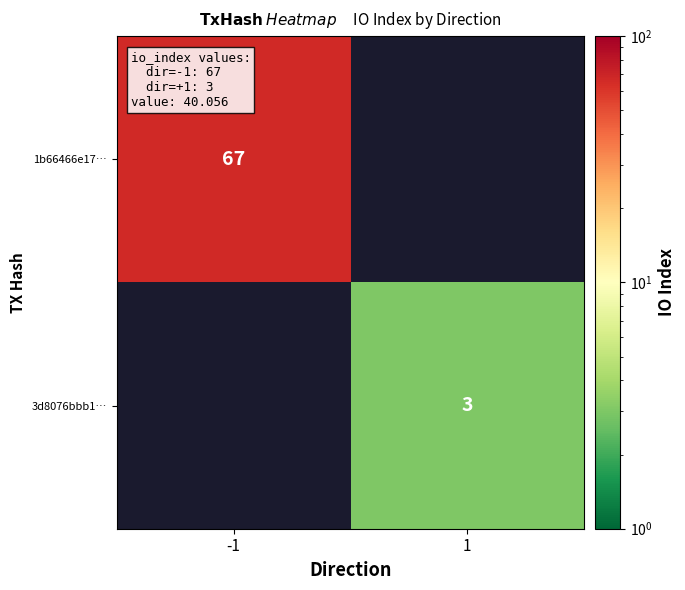

What is the smallest value displayed?

3.0